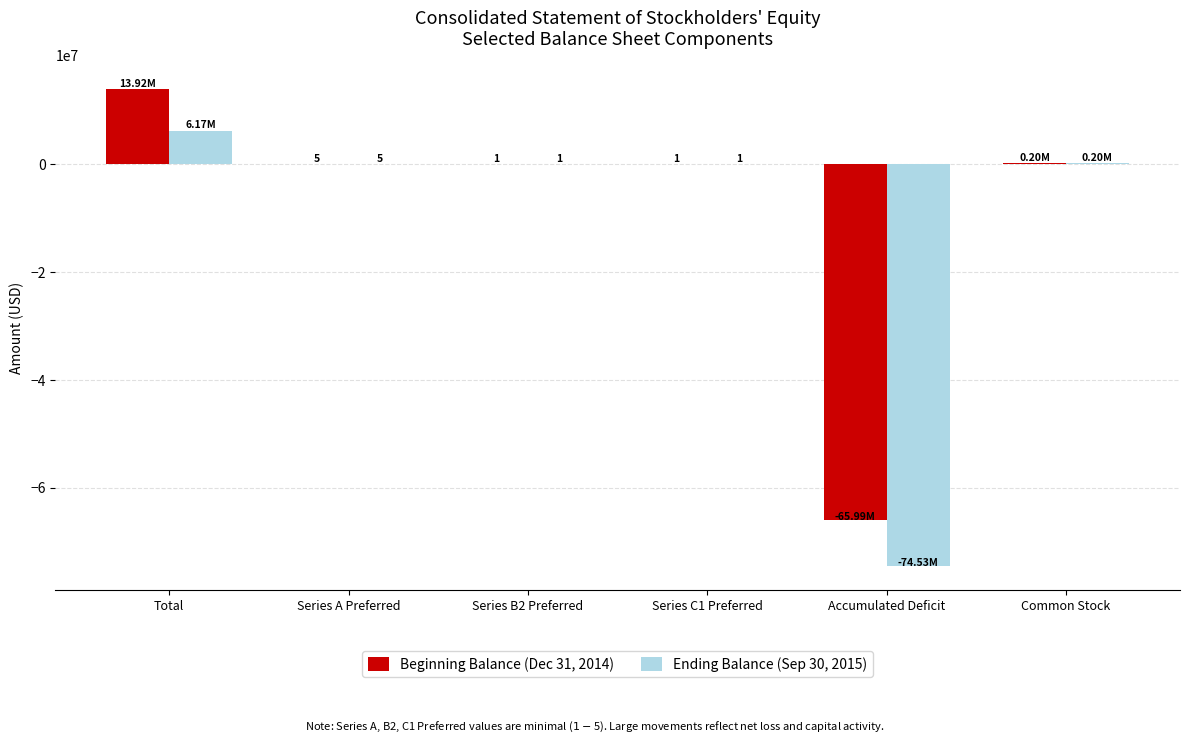

Where does the Ending Balance (Sep 30, 2015) series first go above 5?

Total